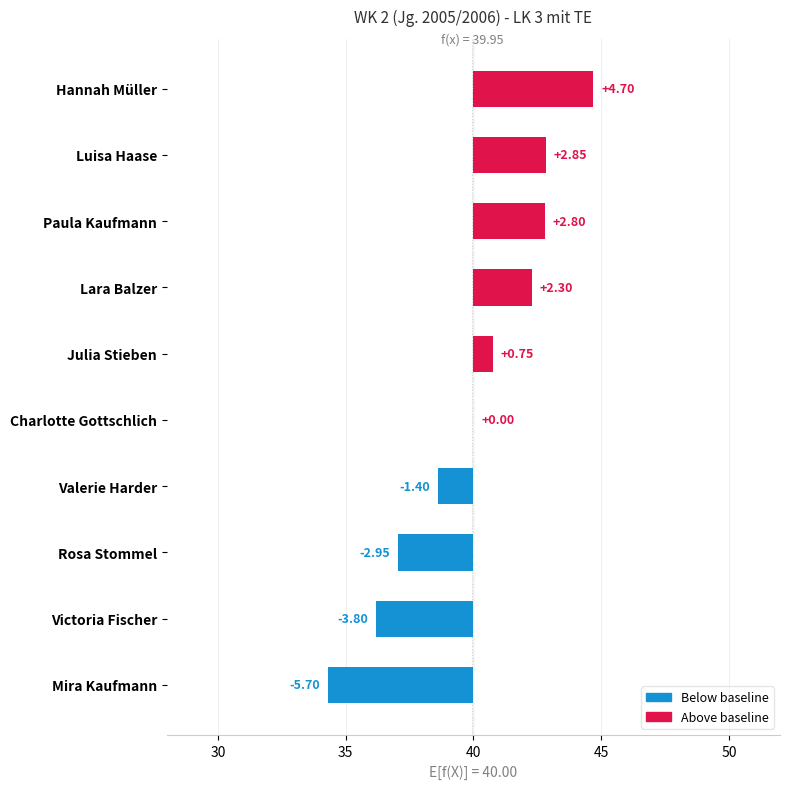

What is the difference between the second highest and minimum values?

8.6